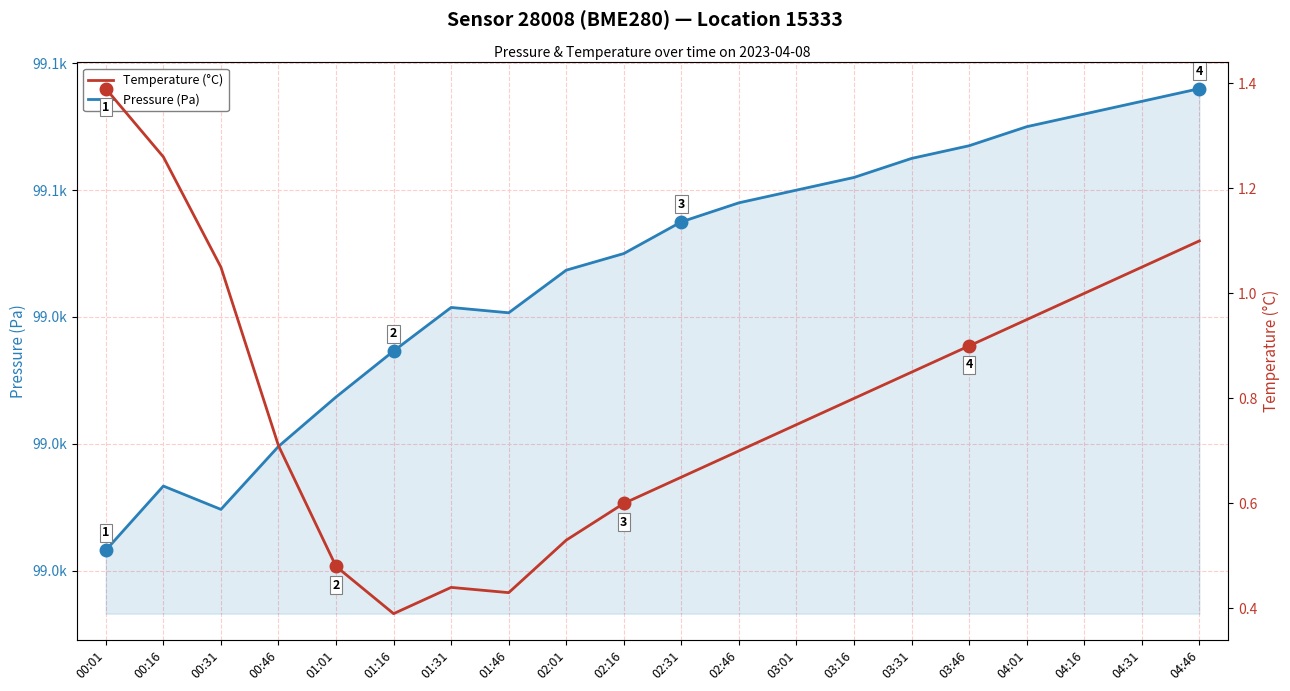

True or false: Pressure (Pa) has a value of 99013.3 at 00:16.

True